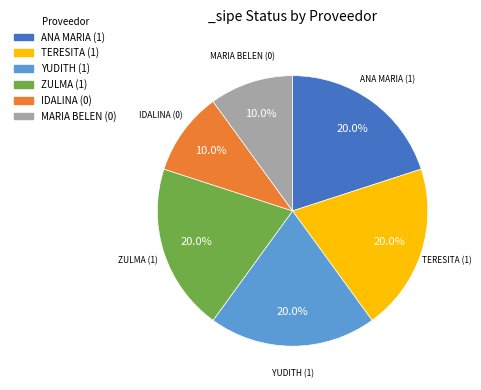

Is there a majority slice in this chart?

No